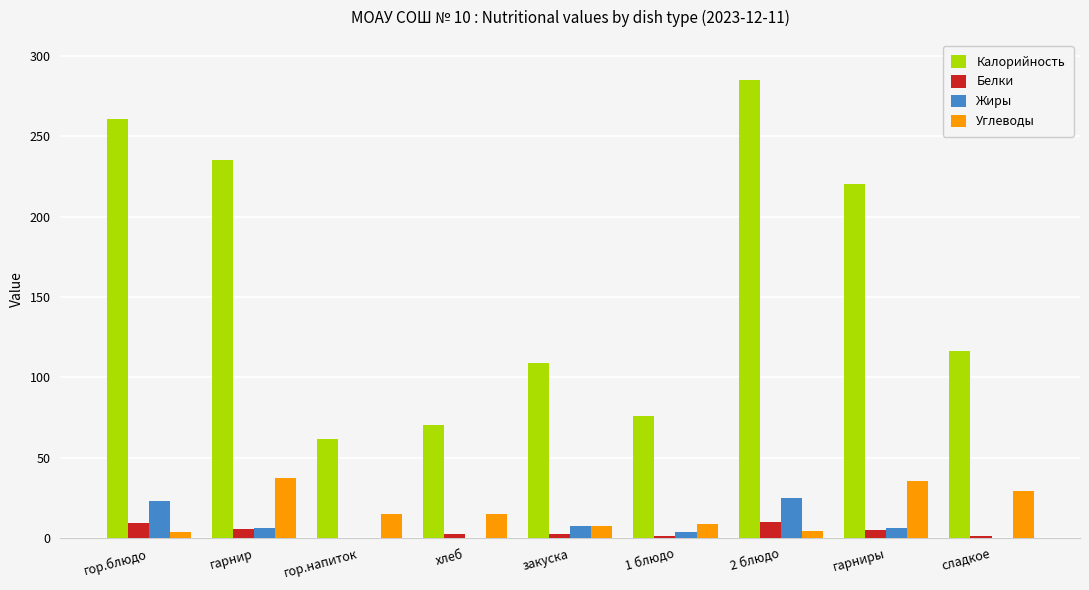

At which category does the chart reach its peak across all series?

2 блюдо